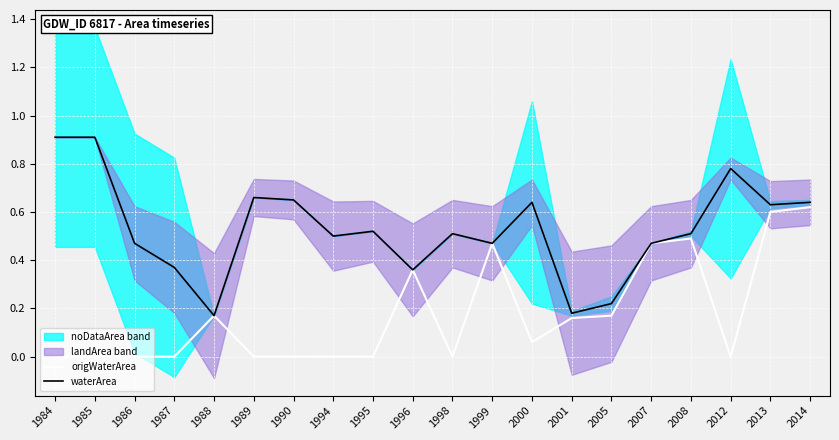

Which series changed the most between 1986 and 2008?

origWaterArea